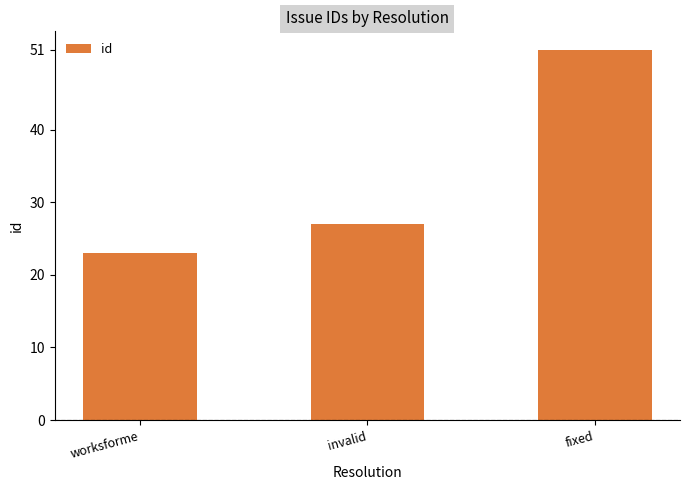

At which label is the value closest to 37?

invalid